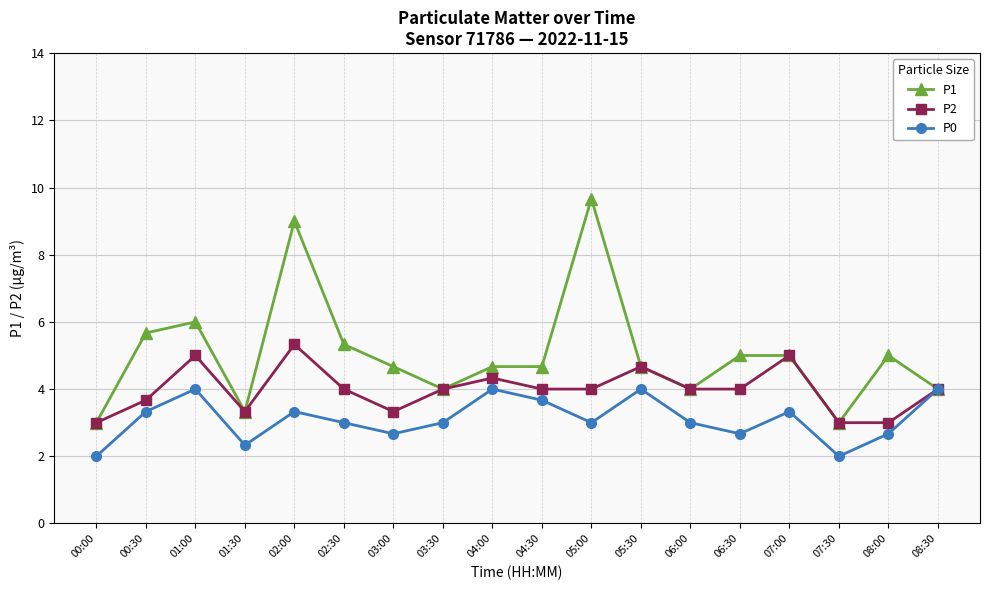

Reading left to right, what are all the values shown in this chart?

P1: 00:00=3.0	00:30=5.7	01:00=6.0	01:30=3.3	02:00=9.0	02:30=5.3	03:00=4.7	03:30=4.0	04:00=4.7	04:30=4.7	05:00=9.7	05:30=4.7	06:00=4.0	06:30=5.0	07:00=5.0	07:30=3.0	08:00=5.0	08:30=4.0
P2: 00:00=3.0	00:30=3.7	01:00=5.0	01:30=3.3	02:00=5.3	02:30=4.0	03:00=3.3	03:30=4.0	04:00=4.3	04:30=4.0	05:00=4.0	05:30=4.7	06:00=4.0	06:30=4.0	07:00=5.0	07:30=3.0	08:00=3.0	08:30=4.0
P0: 00:00=2.0	00:30=3.3	01:00=4.0	01:30=2.3	02:00=3.3	02:30=3.0	03:00=2.7	03:30=3.0	04:00=4.0	04:30=3.7	05:00=3.0	05:30=4.0	06:00=3.0	06:30=2.7	07:00=3.3	07:30=2.0	08:00=2.7	08:30=4.0